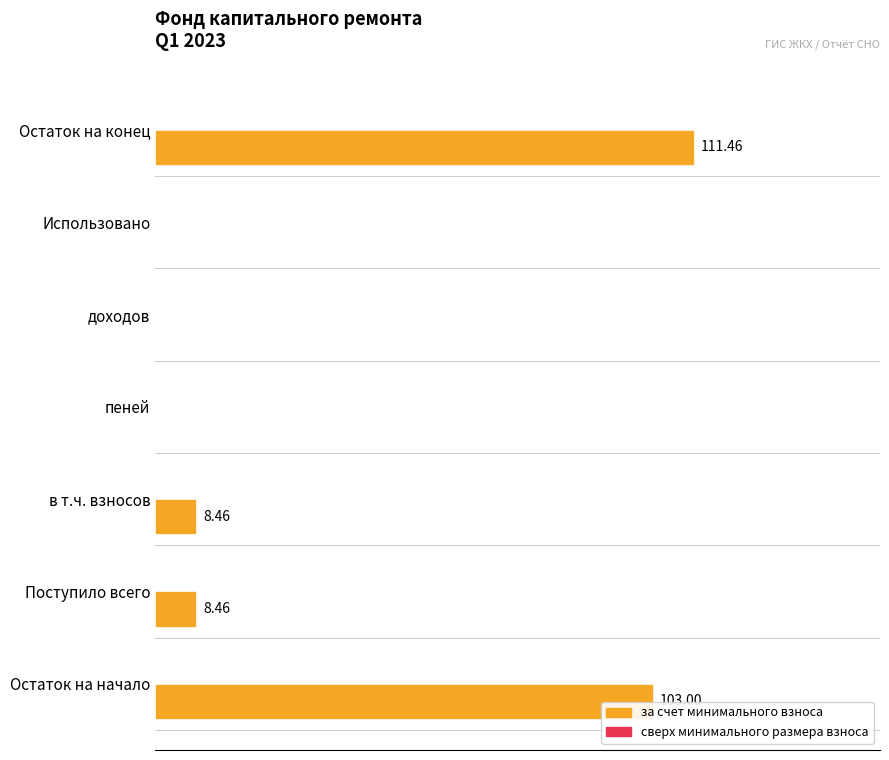

At which category does the chart reach its peak across all series?

Остаток на конец